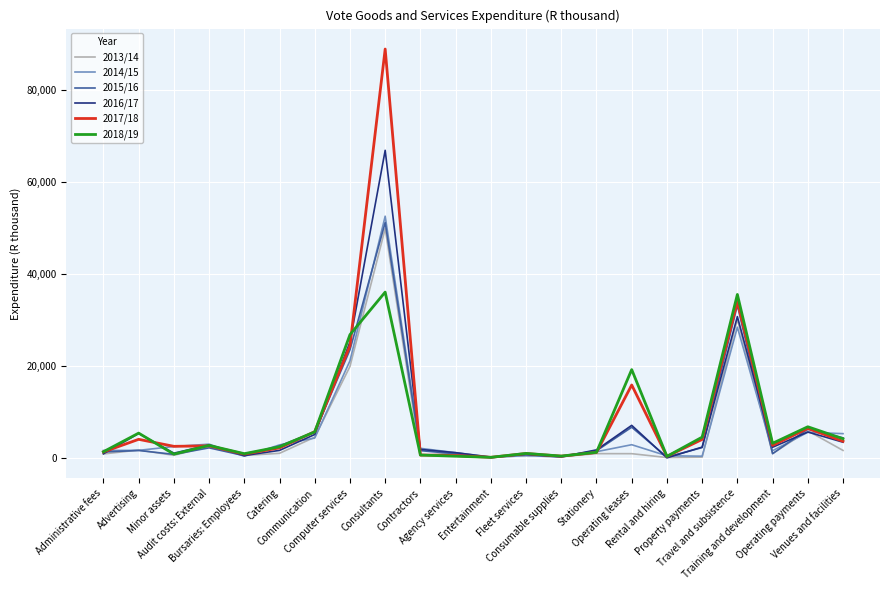

List the series in order of their peak value, lowest first.

2018/19, 2013/14, 2015/16, 2014/15, 2016/17, 2017/18